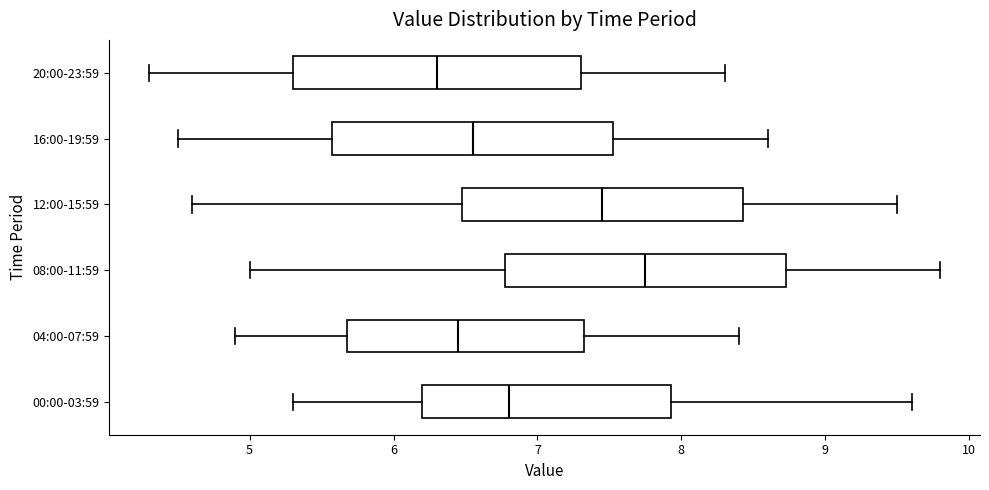

Which box has the furthest to the right median line?

08:00-11:59